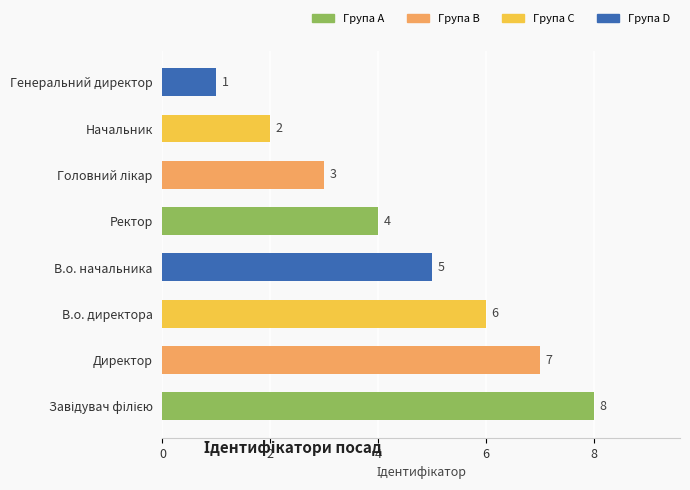

Approximately how many times larger is the value at Ректор compared to В.о. директора?

0.7